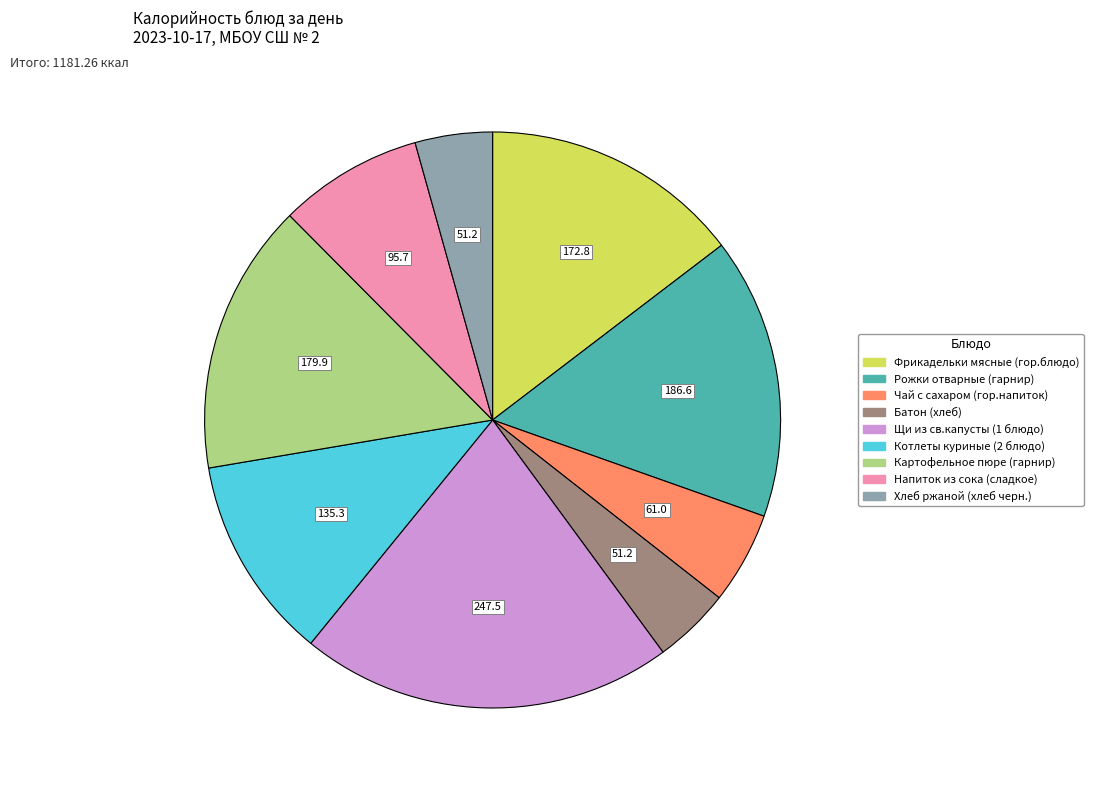

Combined, do Картофельное пюре (гарнир) and Батон (хлеб) account for over 50%?

No